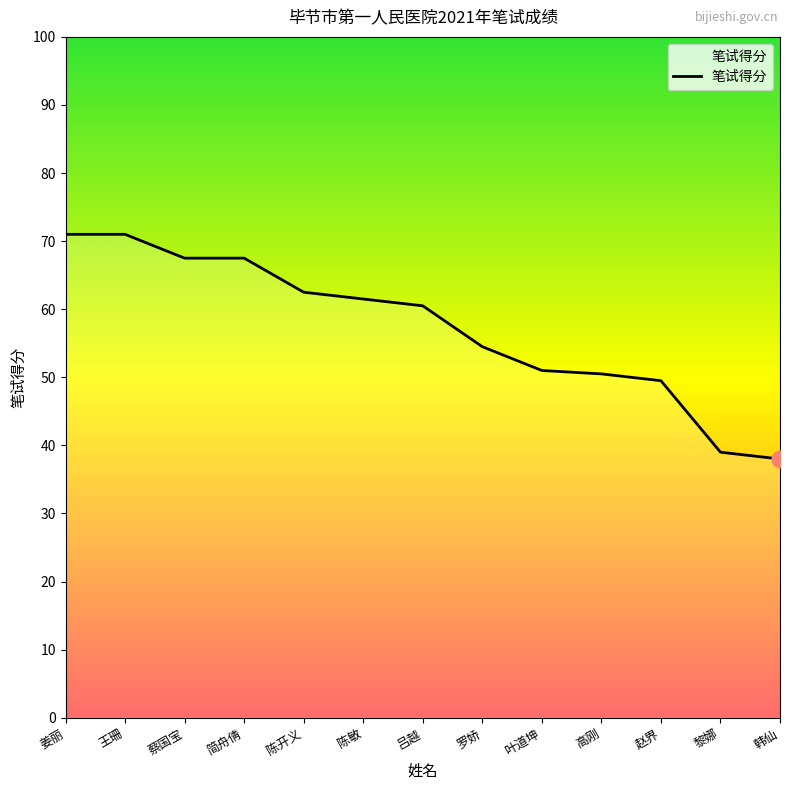

How many lines are shown in the chart?

1